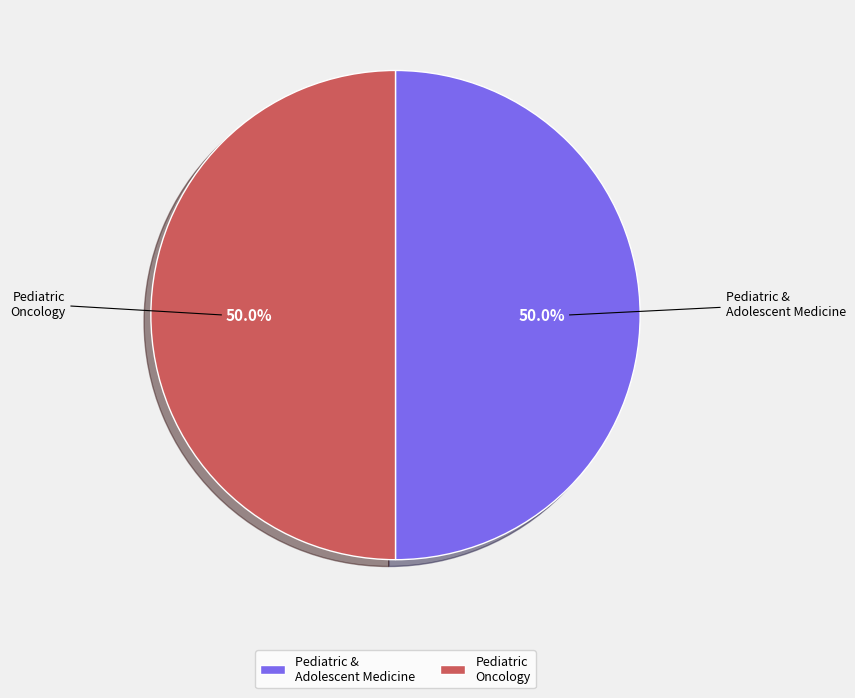

What percentage is NOT represented by Pediatric Oncology?

50.0%